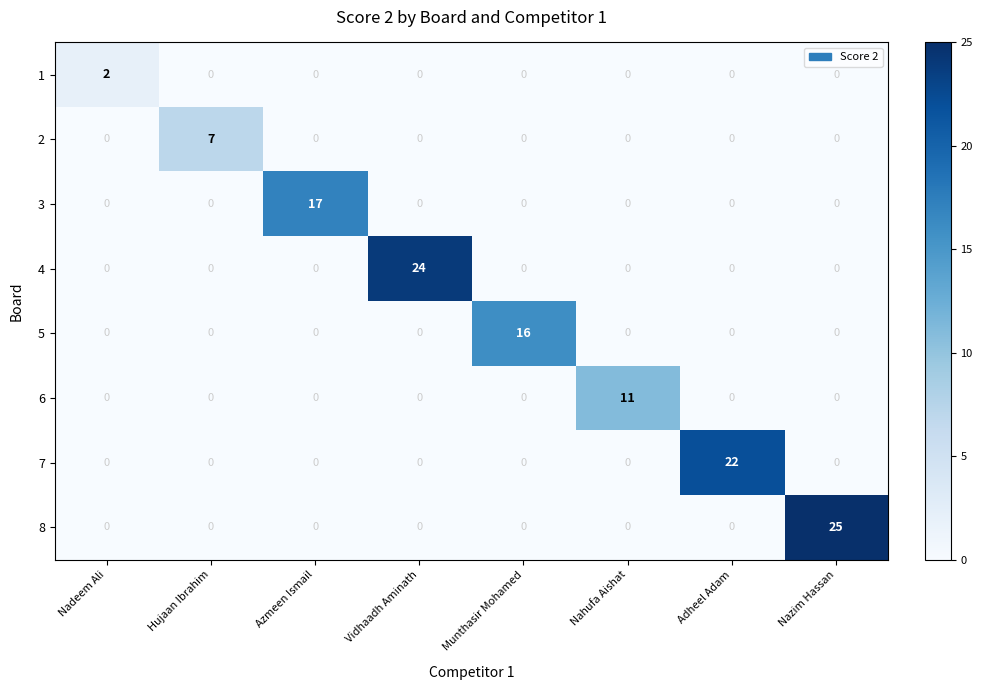

What is the sum of all 8 values?

25